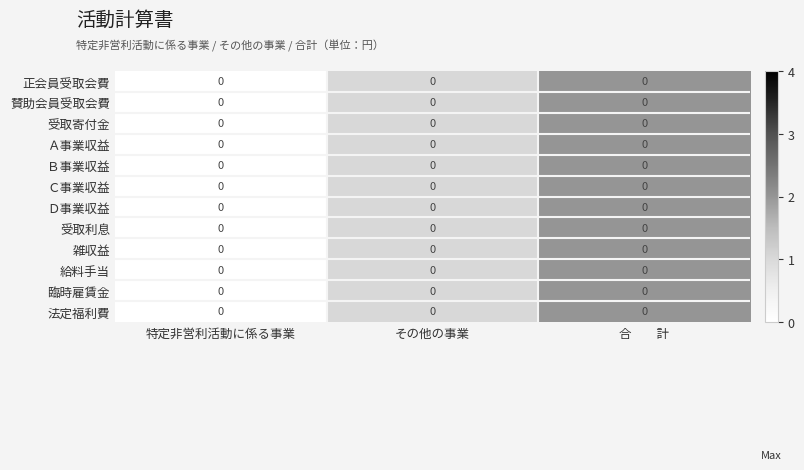

How many 臨時雇賃金 values are between 0 and 2?

3